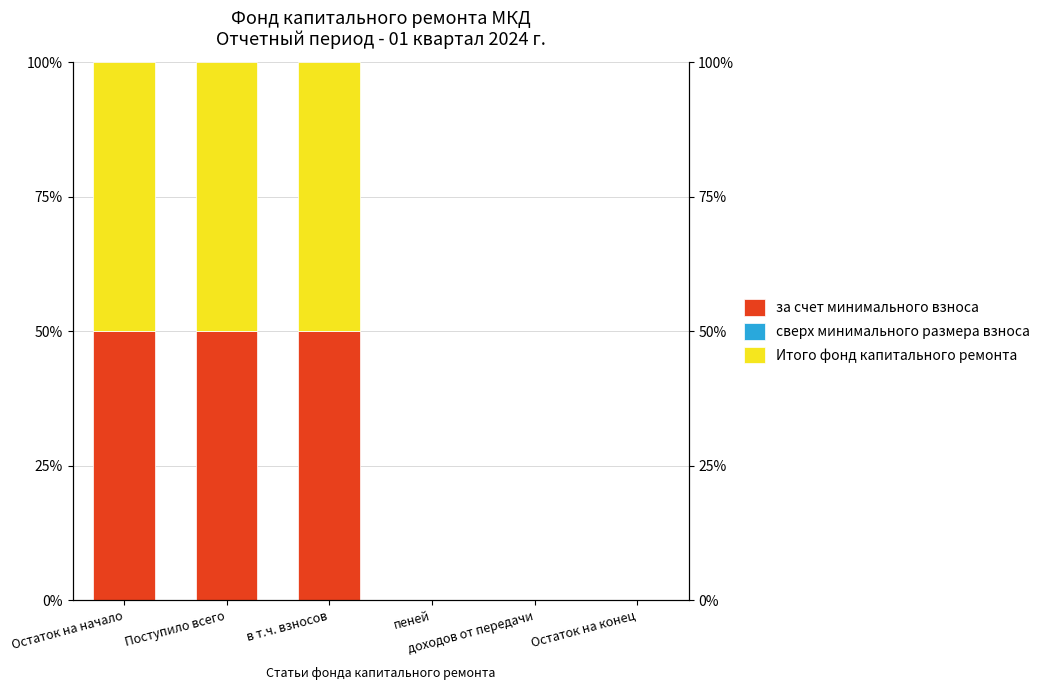

Rank the categories by за счет минимального взноса value from lowest to highest.

пеней, доходов от передачи, Остаток на конец, Остаток на начало, Поступило всего, в т.ч. взносов